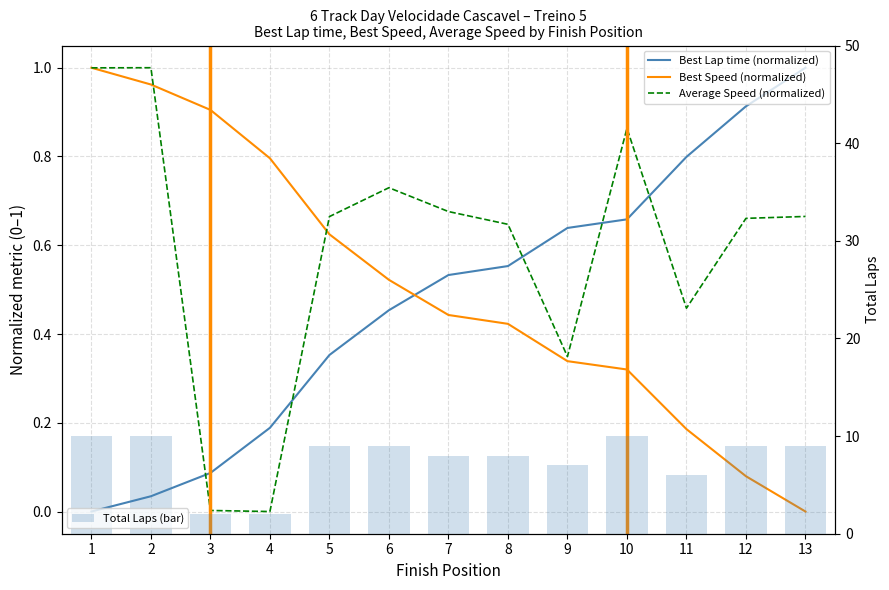

Reading left to right, extract all data points from this chart.

Best Lap time (normalized): 1=0.0	2=0.0	3=0.1	4=0.2	5=0.4	6=0.5	7=0.5	8=0.6	9=0.6	10=0.7	11=0.8	12=0.9	13=1.0
Best Speed (normalized): 1=1.0	2=1.0	3=0.9	4=0.8	5=0.6	6=0.5	7=0.4	8=0.4	9=0.3	10=0.3	11=0.2	12=0.1	13=0.0
Average Speed (normalized): 1=1.0	2=1.0	3=0.0	4=0.0	5=0.7	6=0.7	7=0.7	8=0.6	9=0.3	10=0.9	11=0.5	12=0.7	13=0.7
Total Laps (bar): 1=10.0	2=10.0	3=2.0	4=2.0	5=9.0	6=9.0	7=8.0	8=8.0	9=7.0	10=10.0	11=6.0	12=9.0	13=9.0